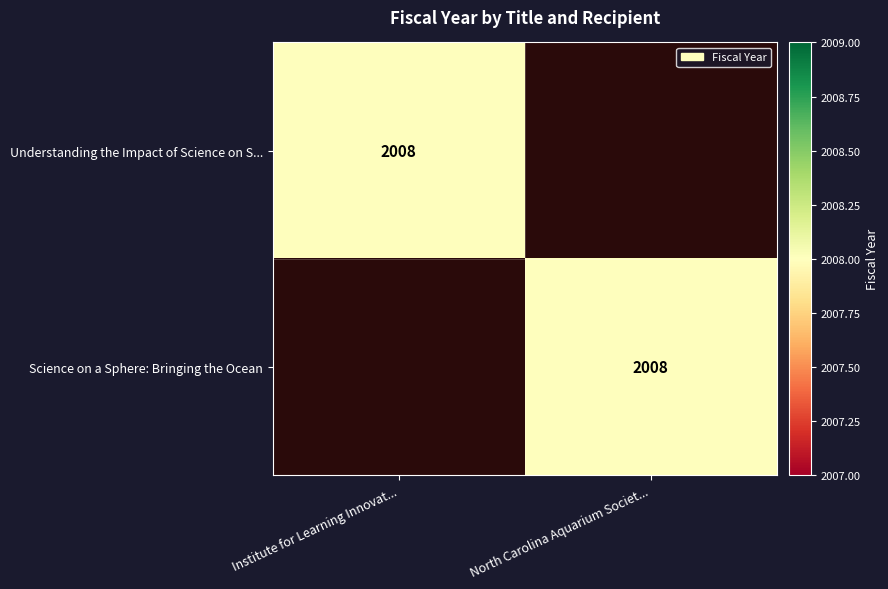

Which has a higher value, North Carolina Aquarium Societ... or Institute for Learning Innovat...?

Institute for Learning Innovat...